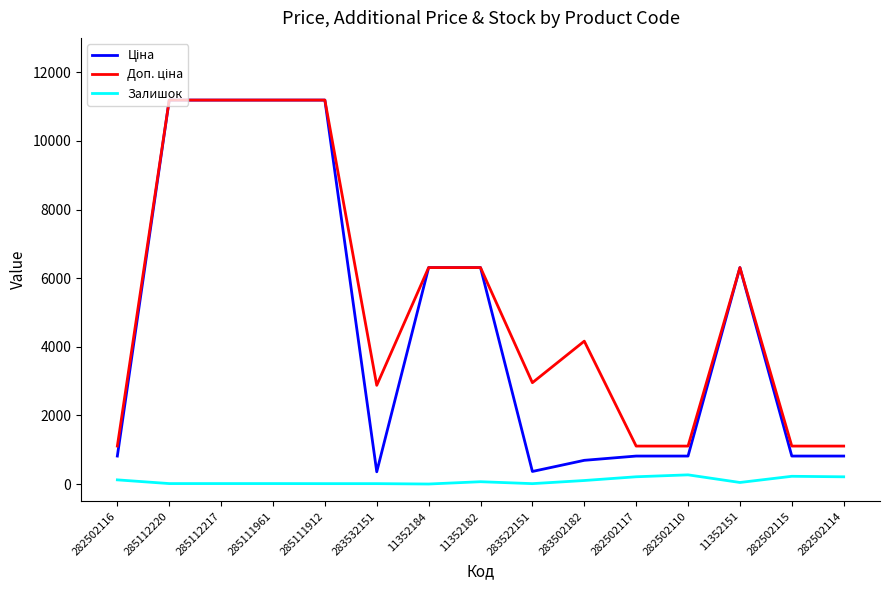

Is it true that Залишок equals 15.0 at 283532151?

True